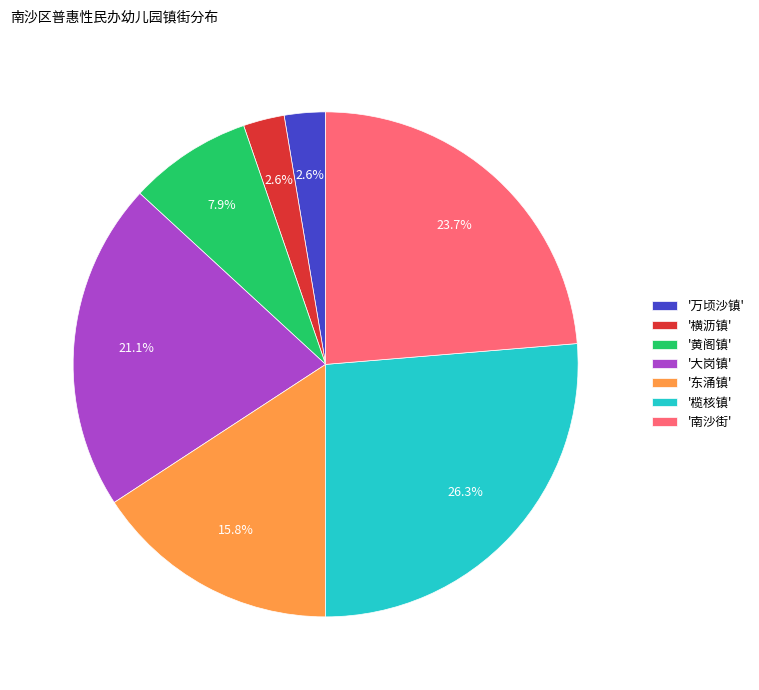

Do '万顷沙镇' and '横沥镇' together represent more than half of the pie?

No